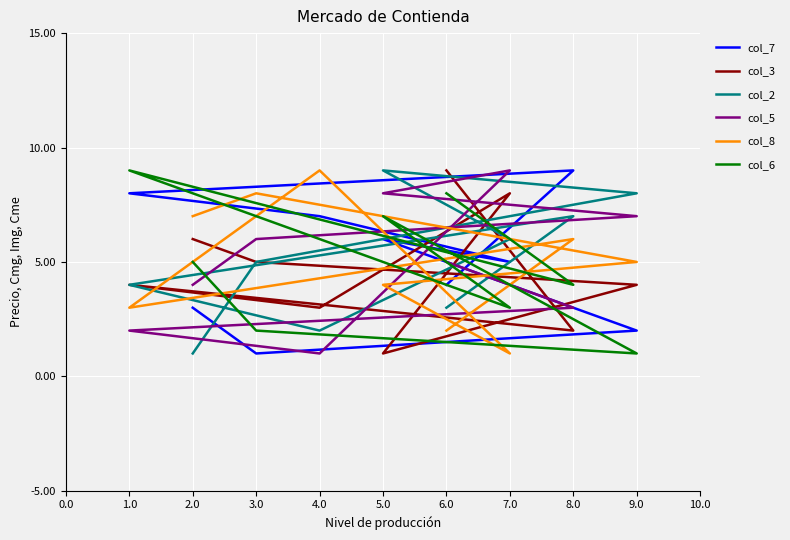

What is the difference between the maximum and second lowest values in the col_6 series?

7